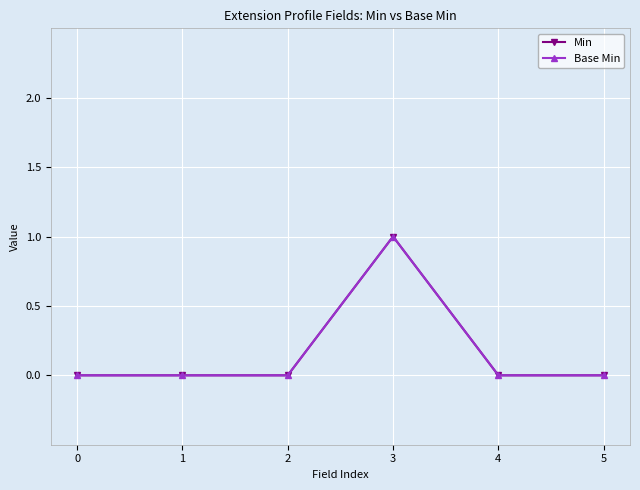

Which has a higher value, 4 or 3?

3